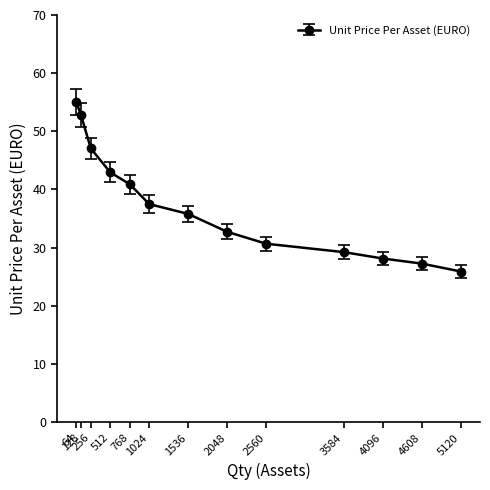

How many lines are shown in the chart?

1